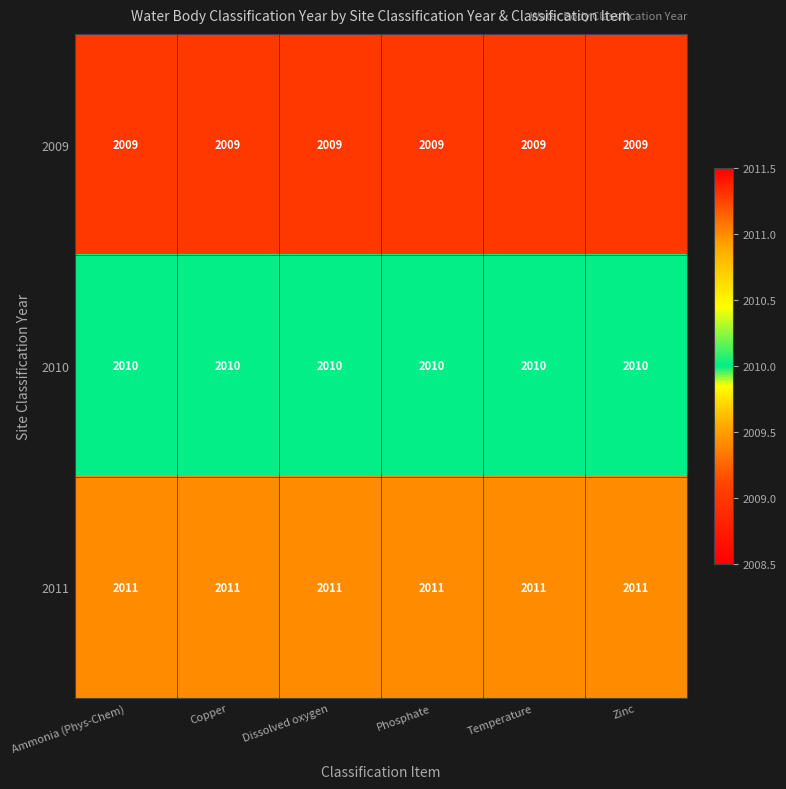

Count the number of categories in the chart.

6